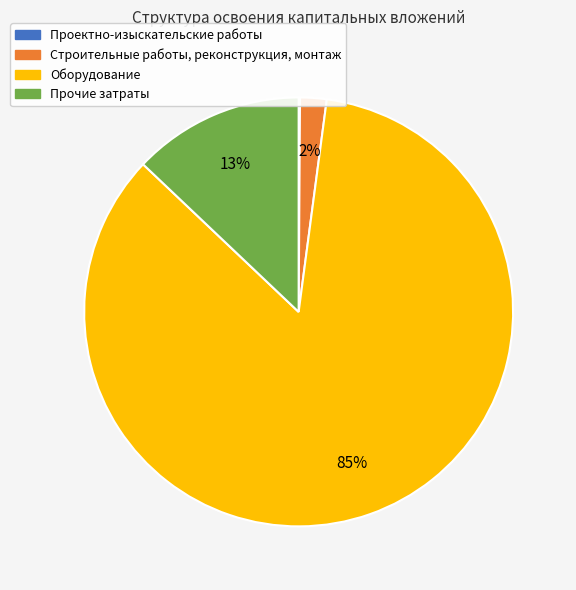

Is the sum of Строительные работы, реконструкция, монтаж and Прочие затраты greater than half?

No